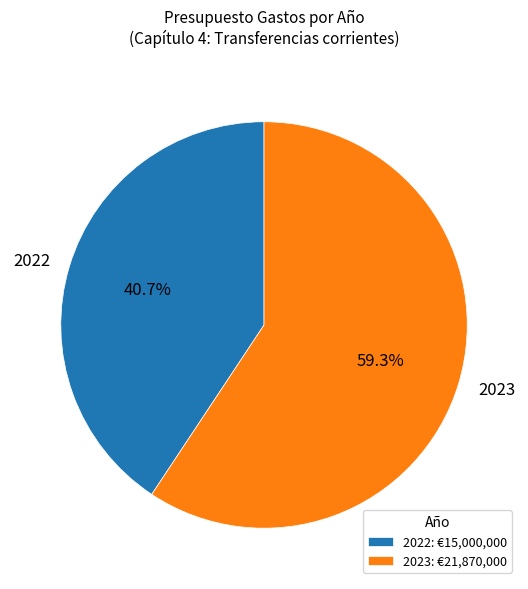

Count the number of slices in the pie.

2